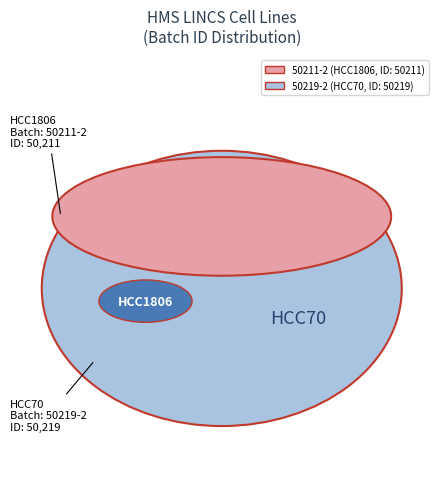

Which slice is the smallest?

50211-2